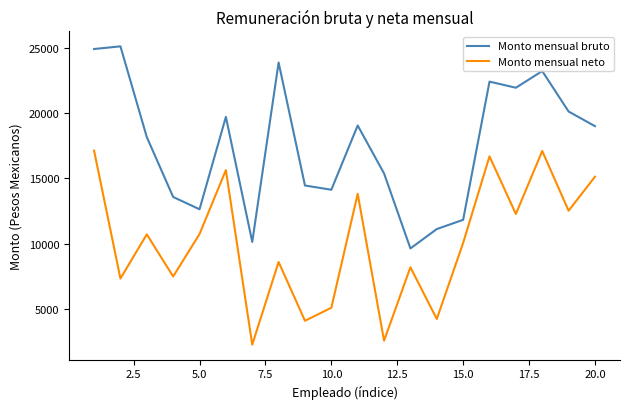

List the series in order of their overall mean, highest first.

Monto mensual bruto, Monto mensual neto